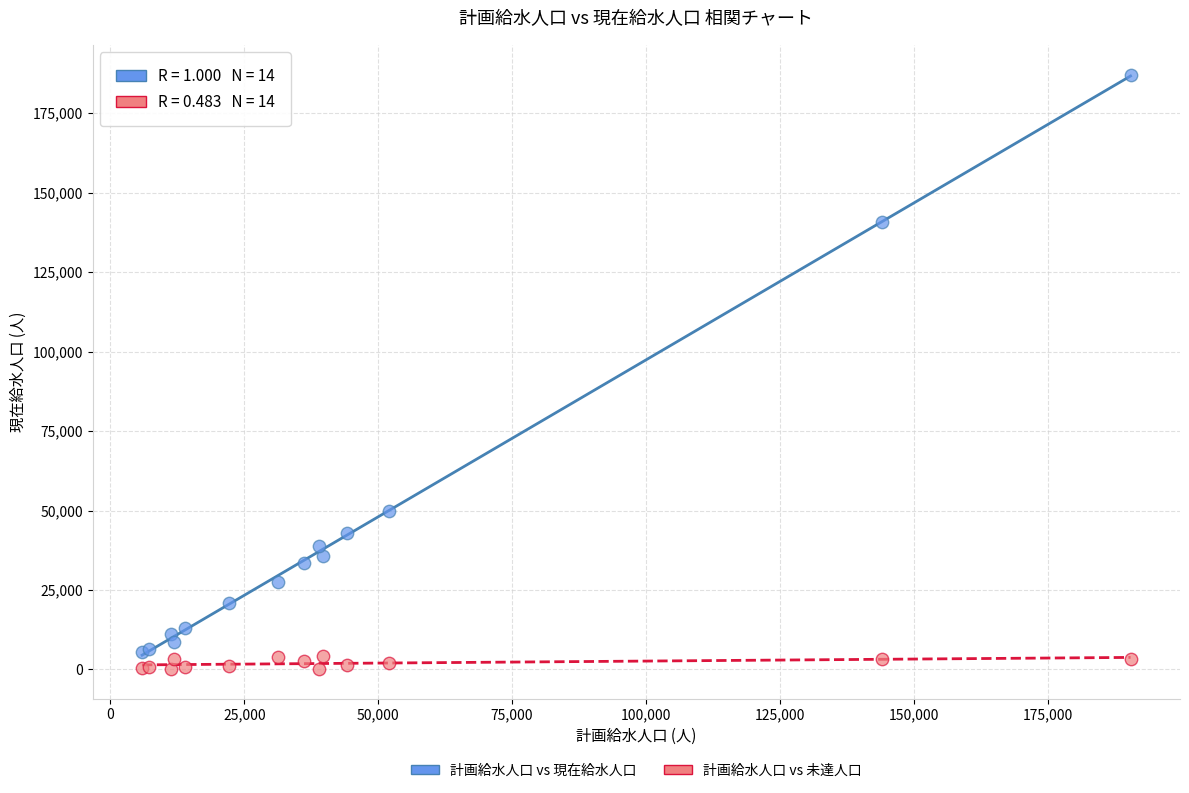

Across all series, what Y value is closest to 93669?

49987